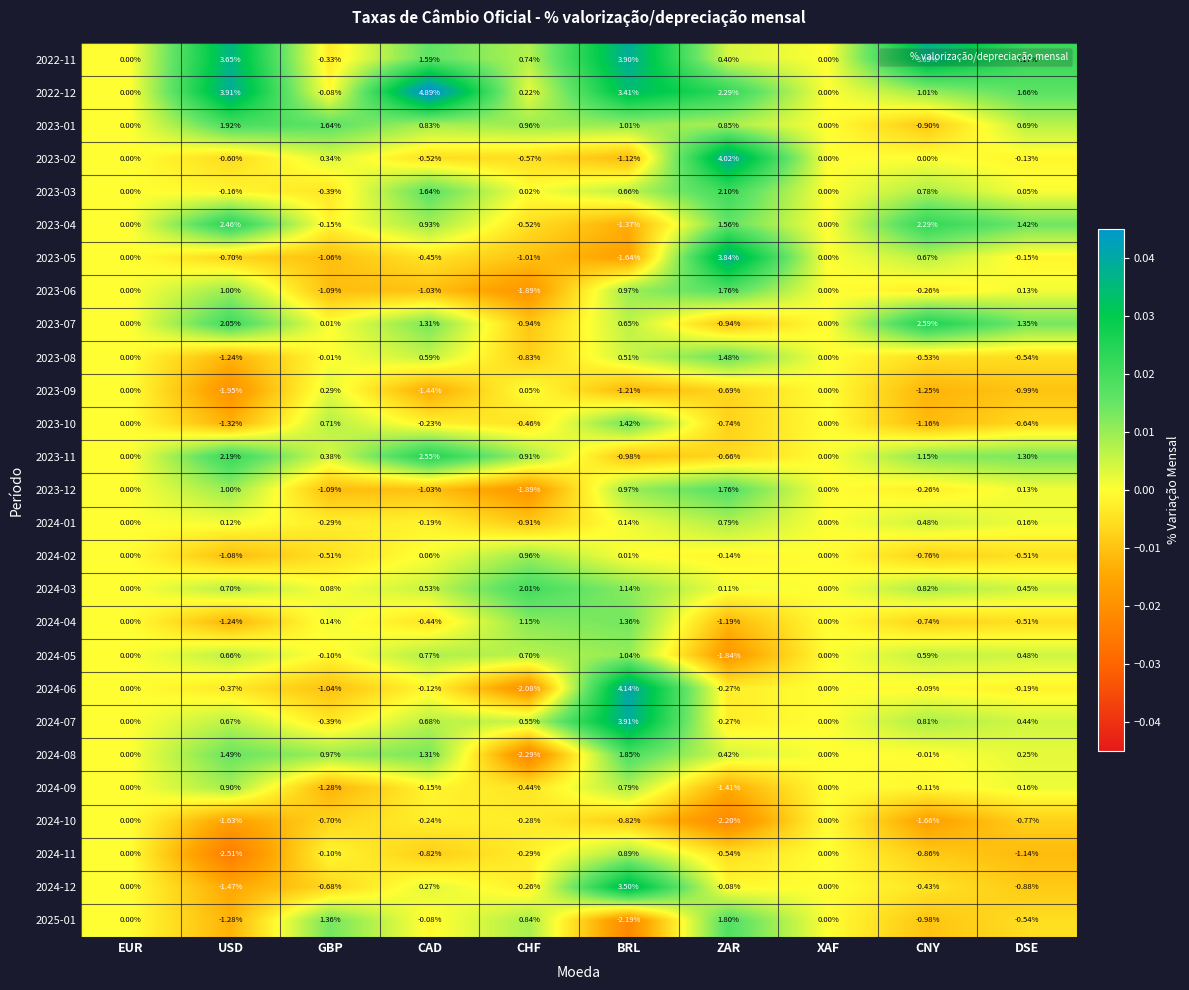

Which series has the largest range (max minus min)?

2024-06